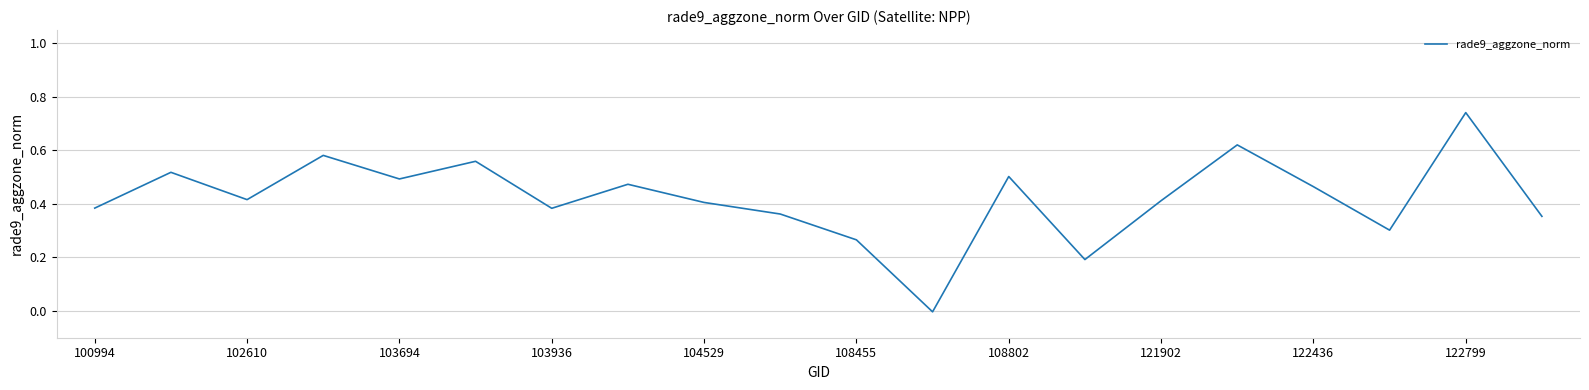

How many interior local valleys (lower than both neighbors) does the data have?

6